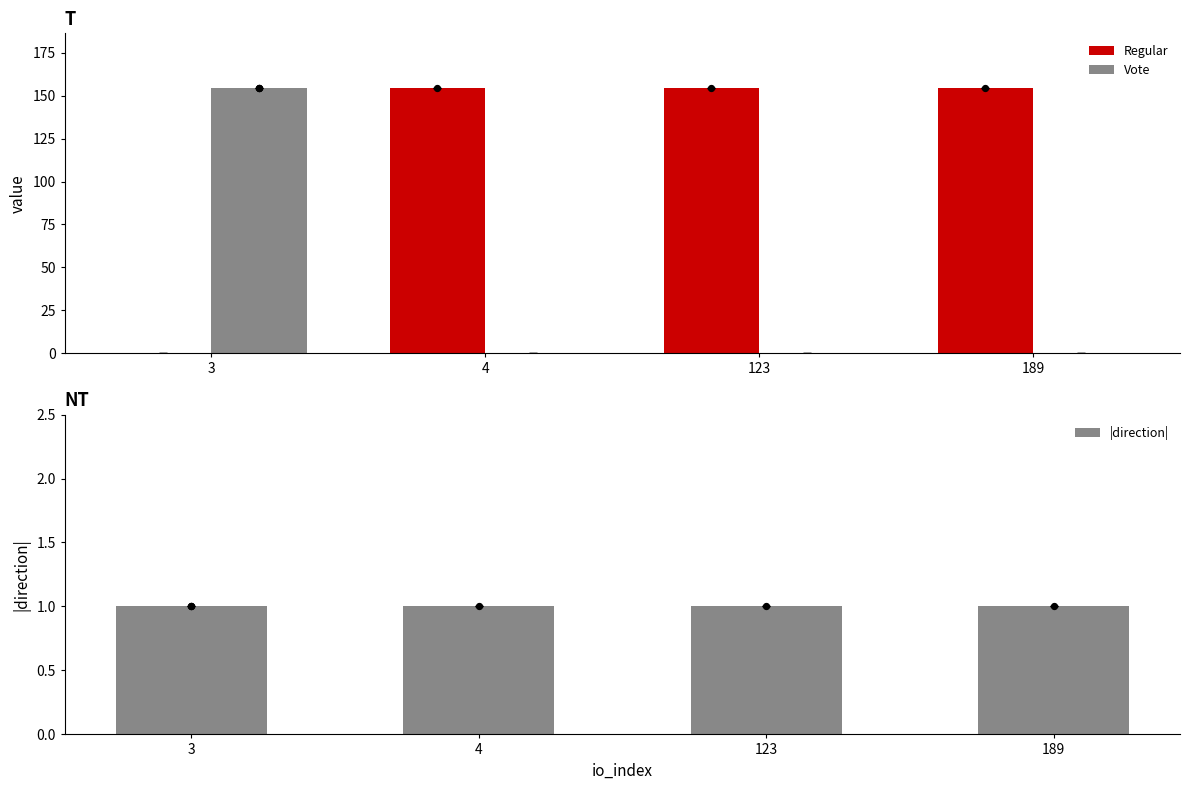

Which series reaches the minimum Y coordinate?

Regular